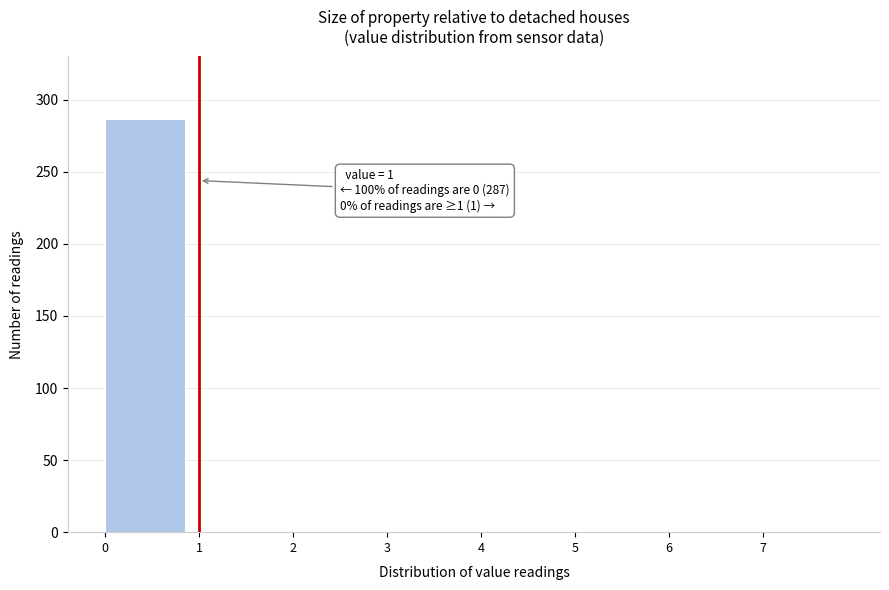

Over which range of the x-axis is the bar tallest?

0 to 1